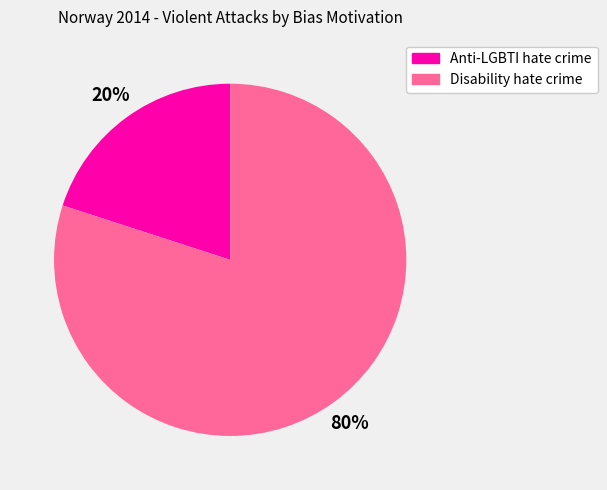

Which slice is the largest?

Disability hate crime